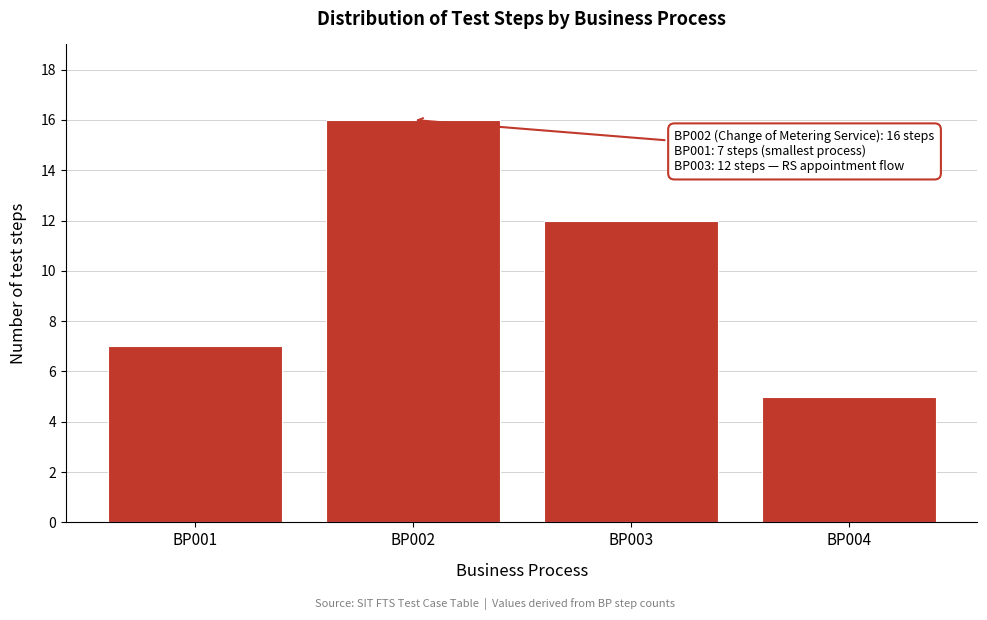

Reading left to right, what are all the values shown in this chart?

BP001=7	BP002=16	BP003=12	BP004=5